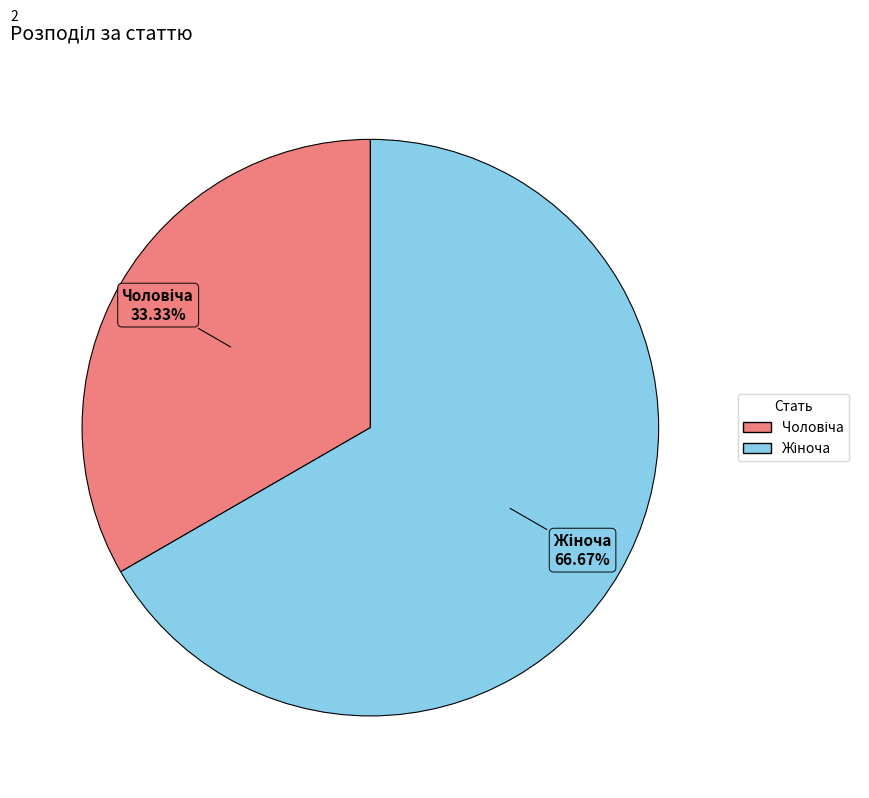

Is there a majority slice in this chart?

Yes